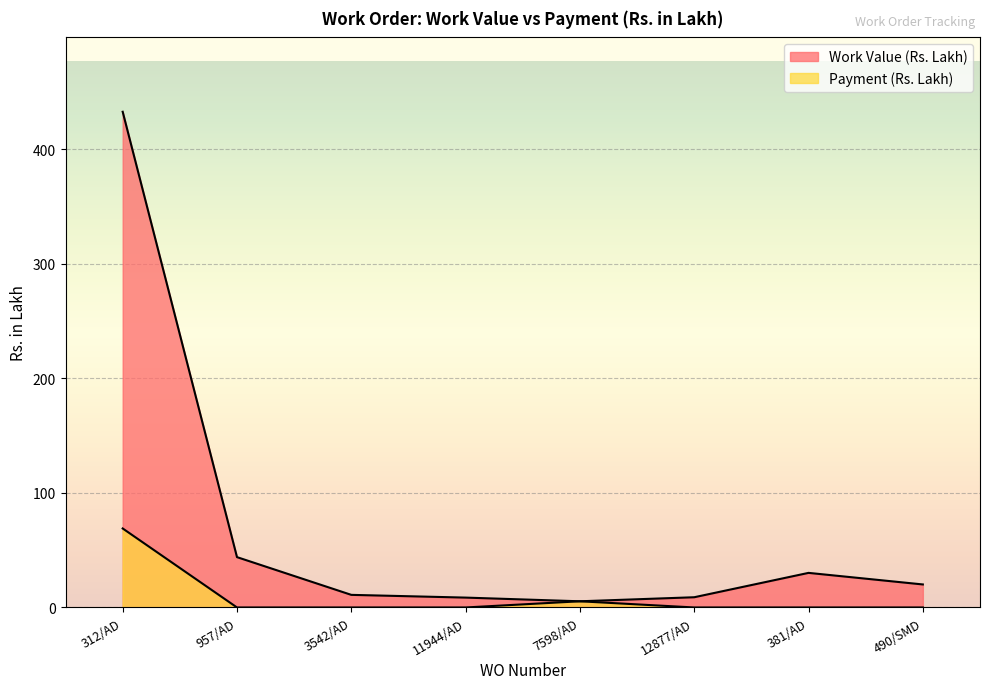

What are all the series names shown in the legend?

Work Value (Rs. Lakh), Payment (Rs. Lakh)